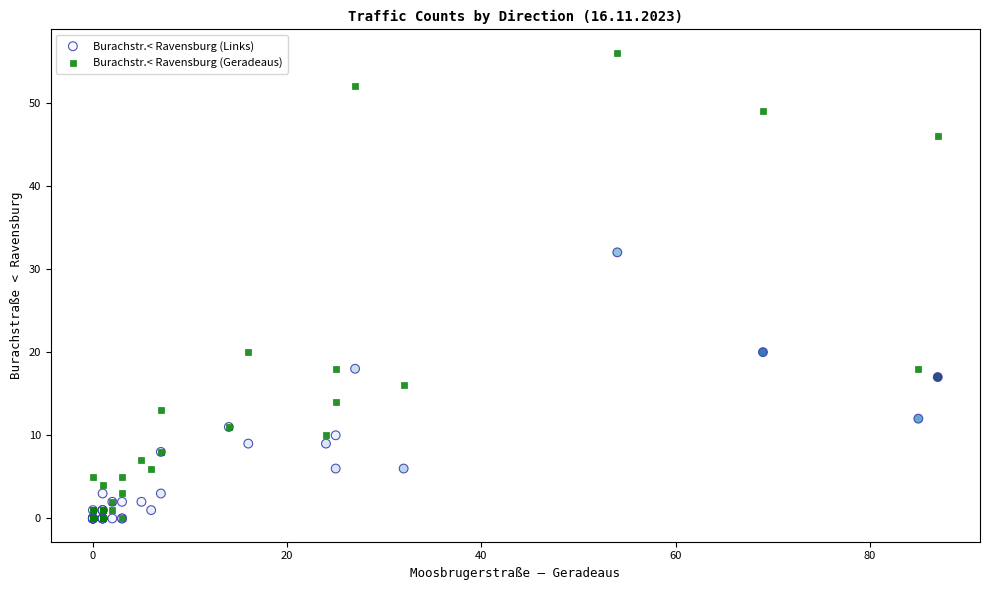

Across all series, what Y value is closest to 28?

32